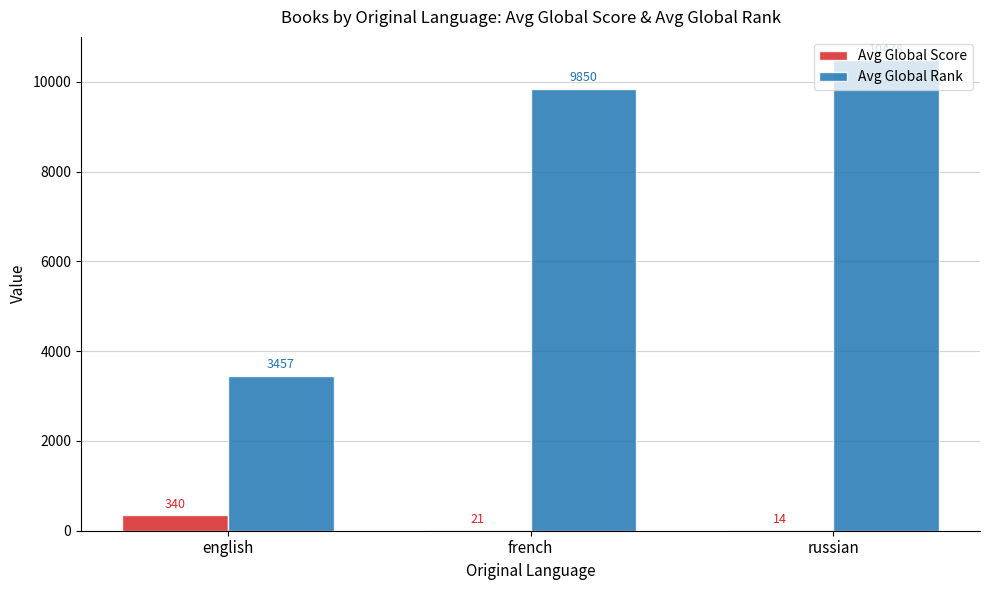

What is the approximate value of Avg Global Rank at french, to the nearest 50?

9850